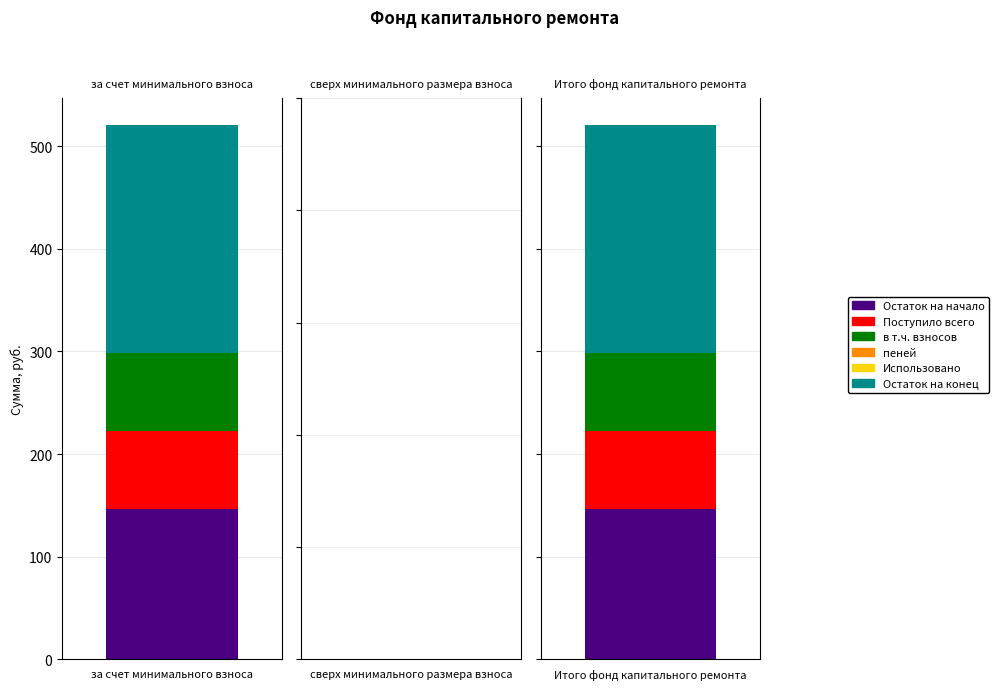

Reading right to left, extract all data points from this chart.

Остаток на начало: 146.5	0.0	146.5
Поступило всего: 76.0	0.0	76.0
в т.ч. взносов: 76.0	0.0	76.0
пеней: 0.0	0.0	0.0
Использовано: 0.0	0.0	0.0
Остаток на конец: 222.4	0.0	222.4